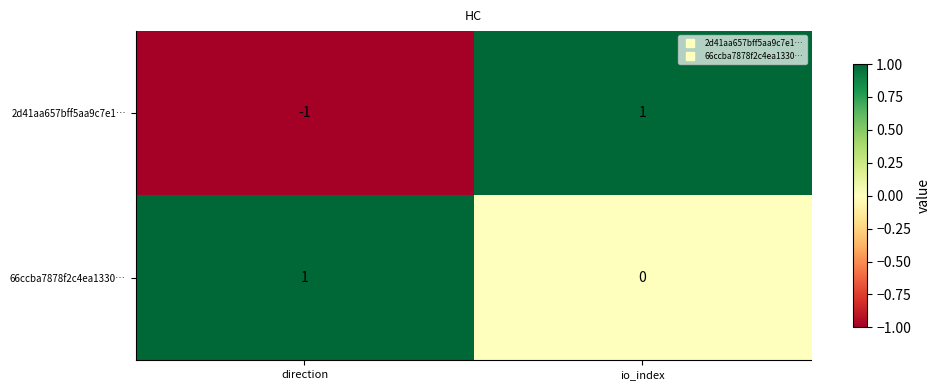

Count the number of data series in this chart.

2